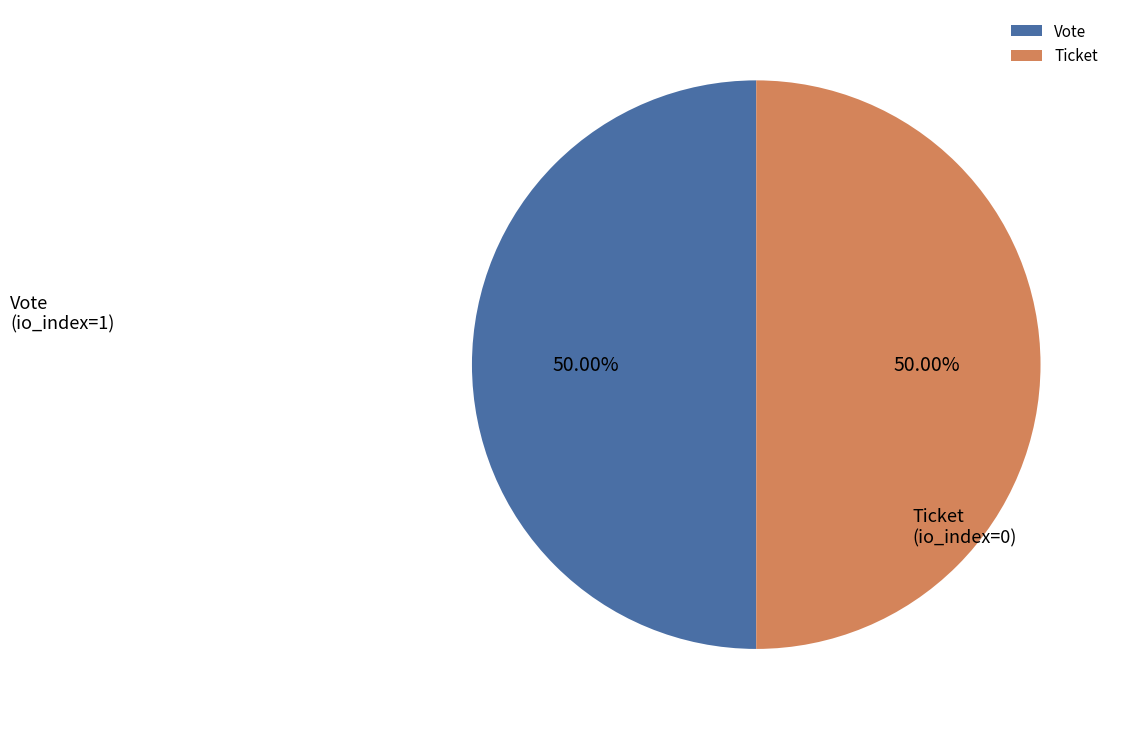

Combined, do Ticket and Vote account for over 50%?

Yes